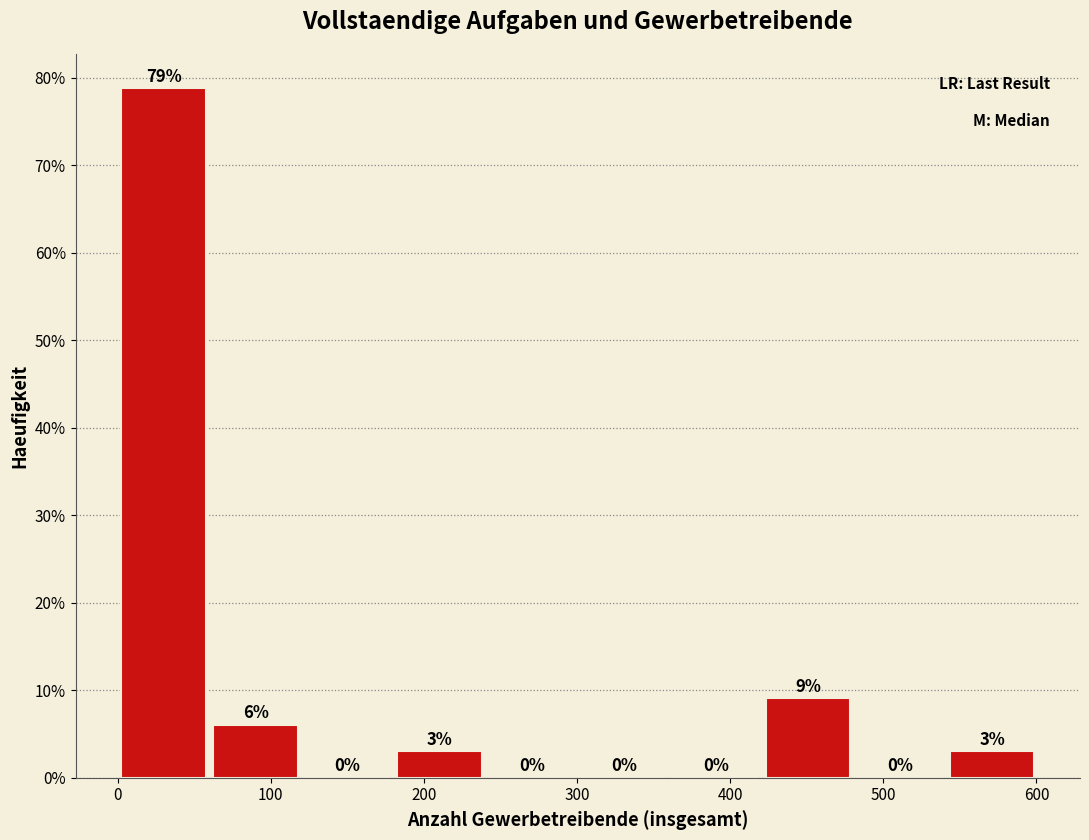

Which range on the x-axis has the tallest bar?

0 to 60